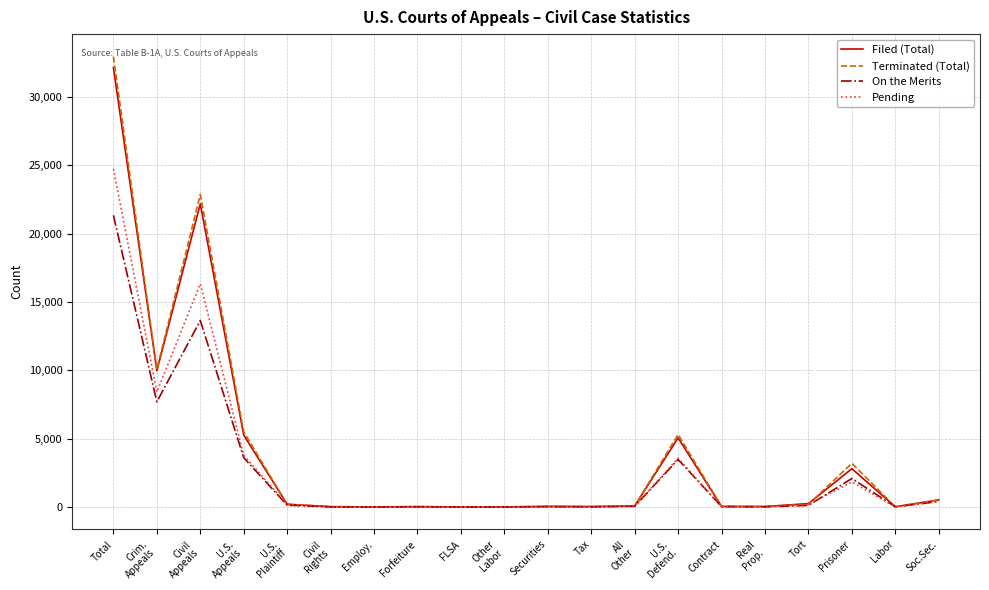

True or false: Filed (Total) has a value of 246 at Tort.

True